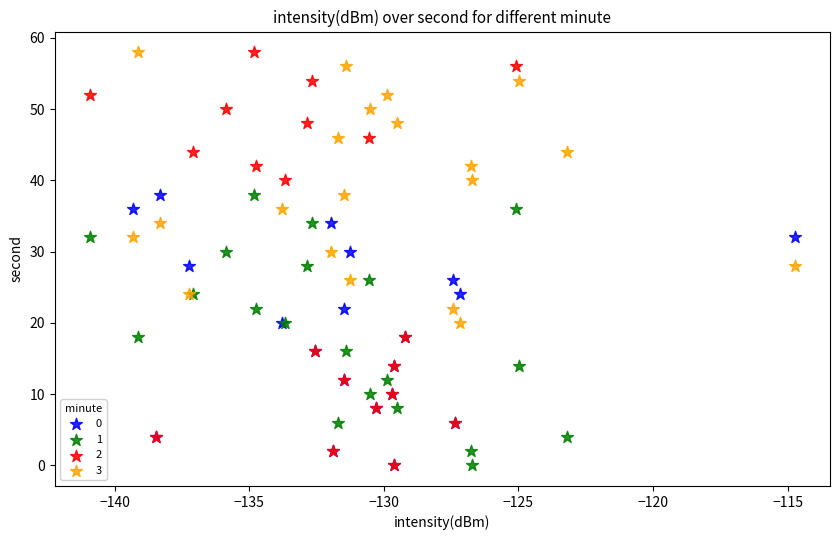

What are all the series names shown in the legend?

0, 1, 2, 3